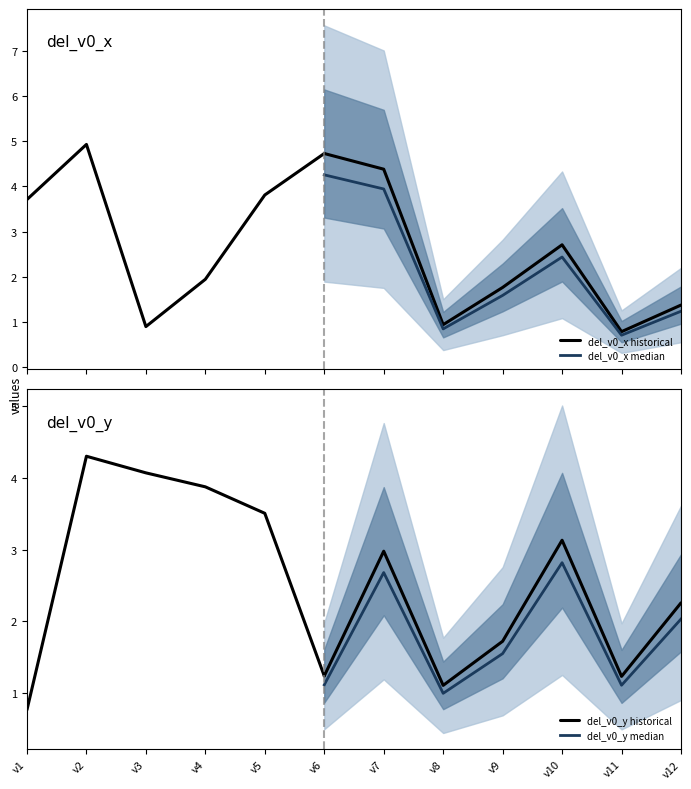

What is the sum of all del_v0_y values?

30.2